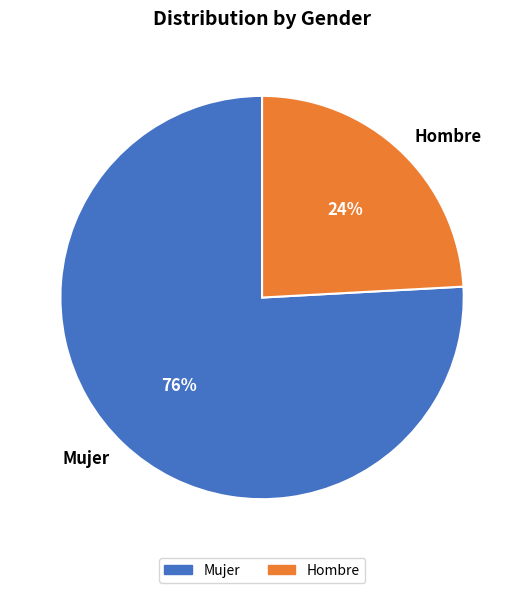

Does Mujer account for over 50% of the chart?

Yes